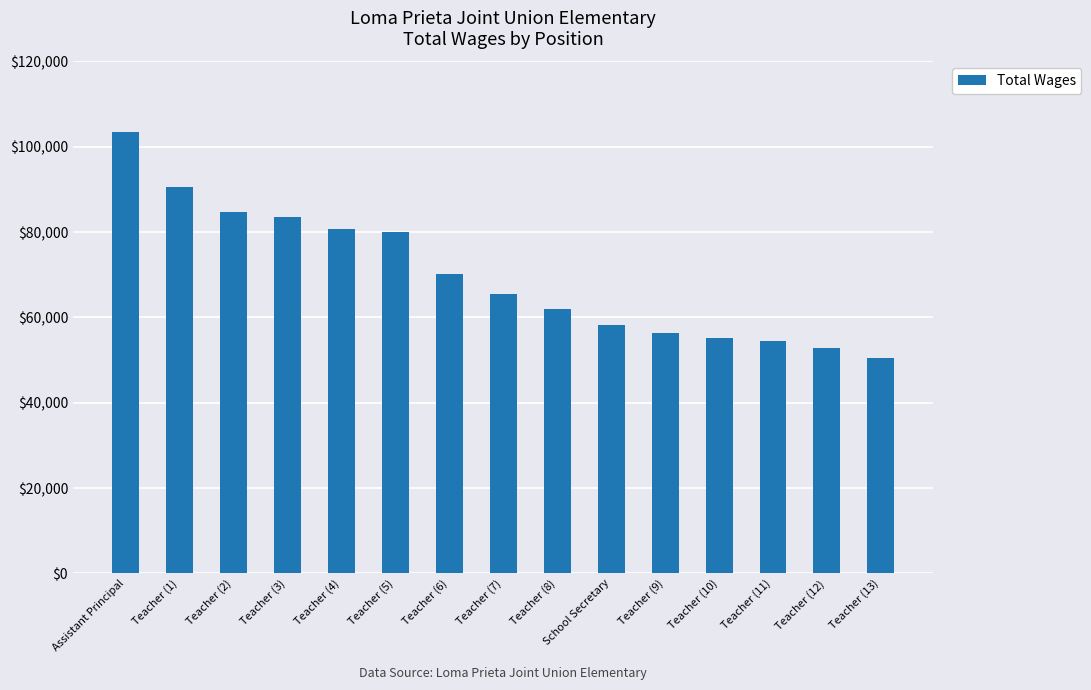

What is the average value?

69910